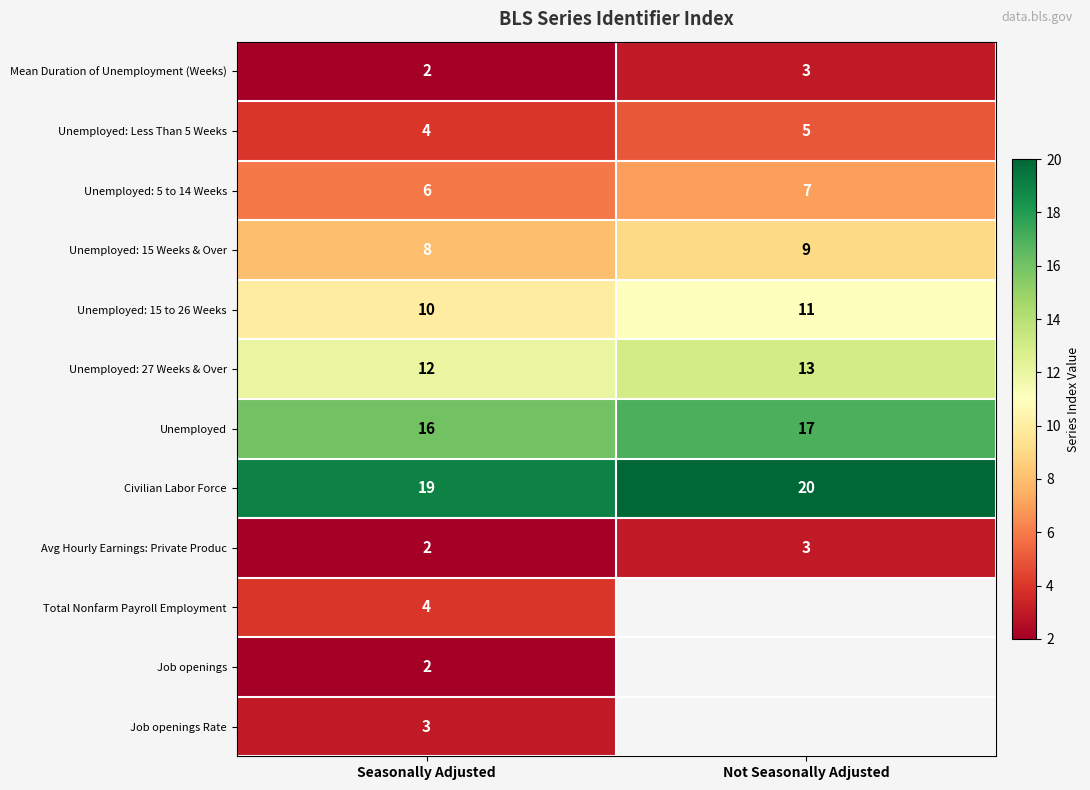

What is the sum of all Unemployed: 15 to 26 Weeks values?

21